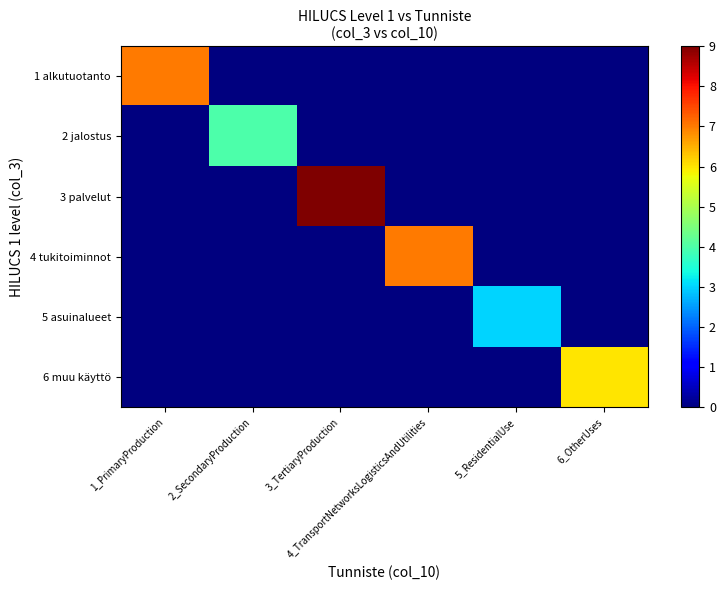

Reading right to left, extract all data points from this chart.

1 alkutuotanto: 6_OtherUses=0	5_ResidentialUse=0	4_TransportNetworksLogisticsAndUtilities=0	3_TertiaryProduction=0	2_SecondaryProduction=0	1_PrimaryProduction=7
2 jalostus: 6_OtherUses=0	5_ResidentialUse=0	4_TransportNetworksLogisticsAndUtilities=0	3_TertiaryProduction=0	2_SecondaryProduction=4	1_PrimaryProduction=0
3 palvelut: 6_OtherUses=0	5_ResidentialUse=0	4_TransportNetworksLogisticsAndUtilities=0	3_TertiaryProduction=9	2_SecondaryProduction=0	1_PrimaryProduction=0
4 tukitoiminnot: 6_OtherUses=0	5_ResidentialUse=0	4_TransportNetworksLogisticsAndUtilities=7	3_TertiaryProduction=0	2_SecondaryProduction=0	1_PrimaryProduction=0
5 asuinalueet: 6_OtherUses=0	5_ResidentialUse=3	4_TransportNetworksLogisticsAndUtilities=0	3_TertiaryProduction=0	2_SecondaryProduction=0	1_PrimaryProduction=0
6 muu käyttö: 6_OtherUses=6	5_ResidentialUse=0	4_TransportNetworksLogisticsAndUtilities=0	3_TertiaryProduction=0	2_SecondaryProduction=0	1_PrimaryProduction=0